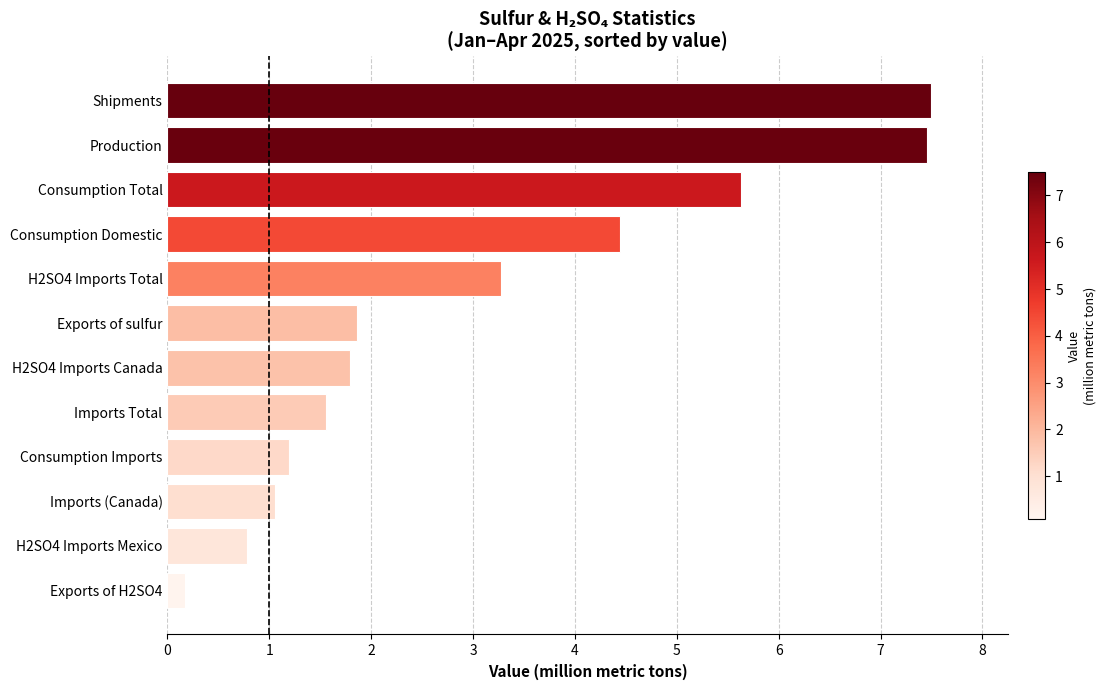

Count the number of data series in this chart.

1